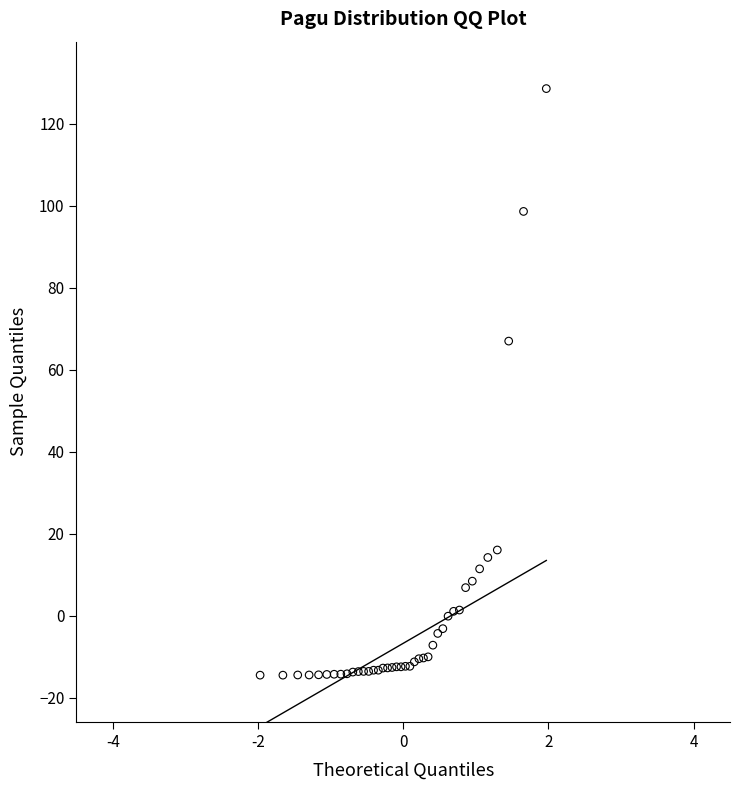

What Y value in the scatter plot is closest to 57?

67.0